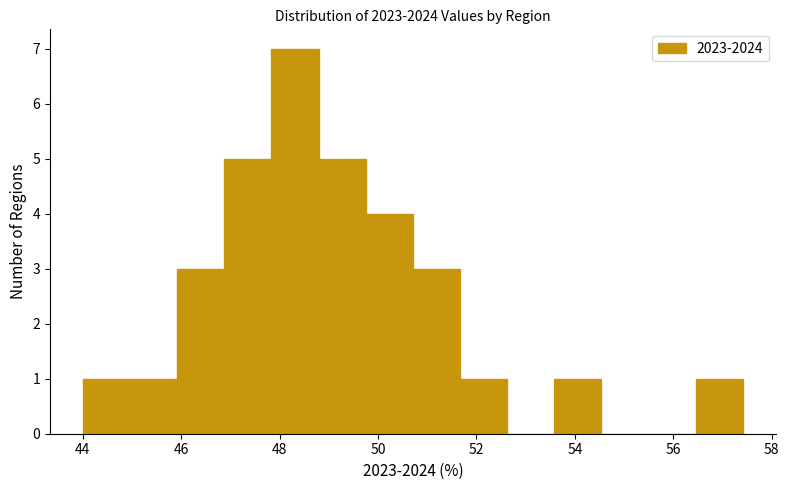

Over which range of the x-axis is the bar tallest?

47.8 to 48.8